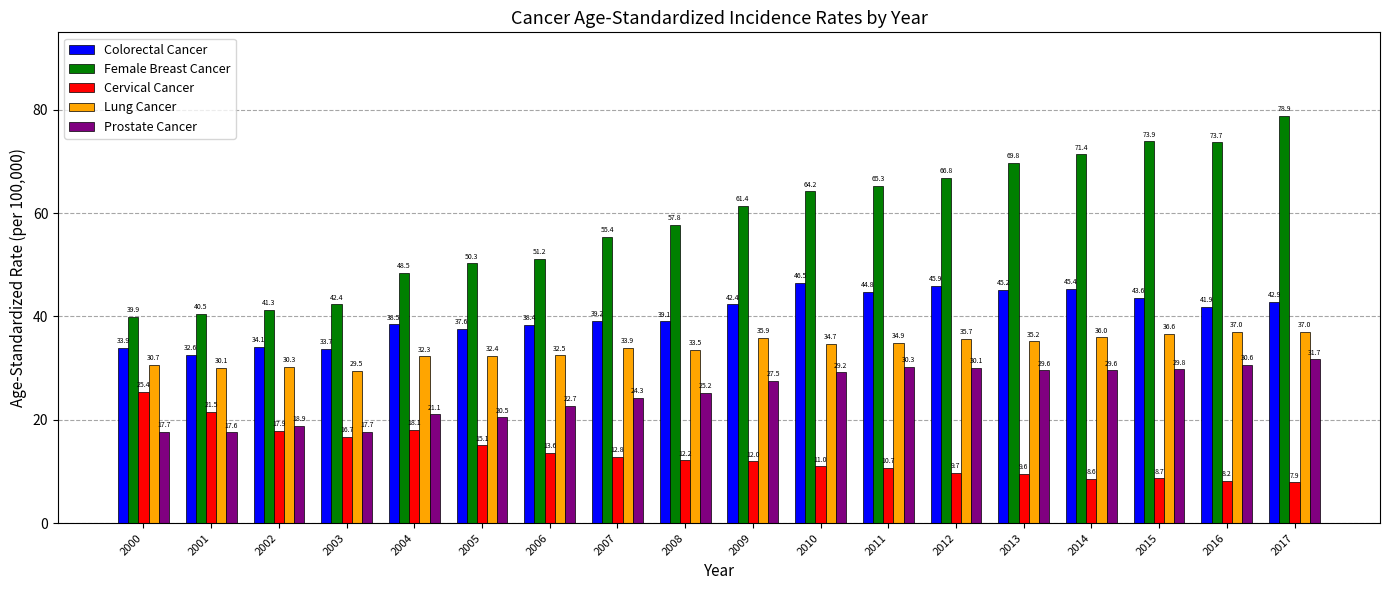

Reading left to right, transcribe all the data shown in this chart.

Colorectal Cancer: 2000=33.9	2001=32.6	2002=34.1	2003=33.7	2004=38.5	2005=37.6	2006=38.4	2007=39.2	2008=39.1	2009=42.4	2010=46.5	2011=44.8	2012=45.9	2013=45.2	2014=45.4	2015=43.6	2016=41.9	2017=42.9
Female Breast Cancer: 2000=39.9	2001=40.5	2002=41.3	2003=42.4	2004=48.5	2005=50.3	2006=51.2	2007=55.4	2008=57.8	2009=61.4	2010=64.2	2011=65.3	2012=66.8	2013=69.8	2014=71.4	2015=73.9	2016=73.7	2017=78.9
Cervical Cancer: 2000=25.4	2001=21.5	2002=17.9	2003=16.7	2004=18.1	2005=15.1	2006=13.6	2007=12.8	2008=12.2	2009=12.0	2010=11.0	2011=10.7	2012=9.7	2013=9.6	2014=8.6	2015=8.7	2016=8.2	2017=7.9
Lung Cancer: 2000=30.7	2001=30.1	2002=30.3	2003=29.5	2004=32.3	2005=32.4	2006=32.5	2007=33.9	2008=33.5	2009=35.9	2010=34.7	2011=34.9	2012=35.7	2013=35.2	2014=36.0	2015=36.6	2016=37.0	2017=37.0
Prostate Cancer: 2000=17.7	2001=17.6	2002=18.9	2003=17.7	2004=21.1	2005=20.5	2006=22.7	2007=24.3	2008=25.2	2009=27.5	2010=29.2	2011=30.3	2012=30.1	2013=29.6	2014=29.6	2015=29.8	2016=30.6	2017=31.7